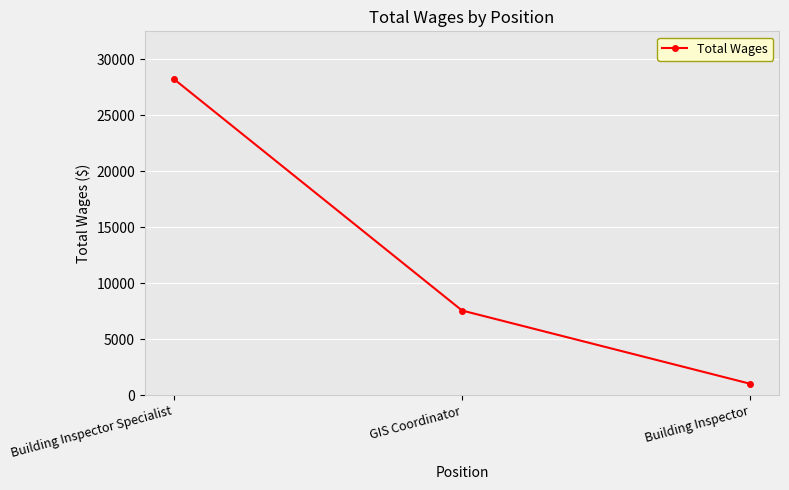

Reading left to right, what are all the values shown in this chart?

28272	7569	1018